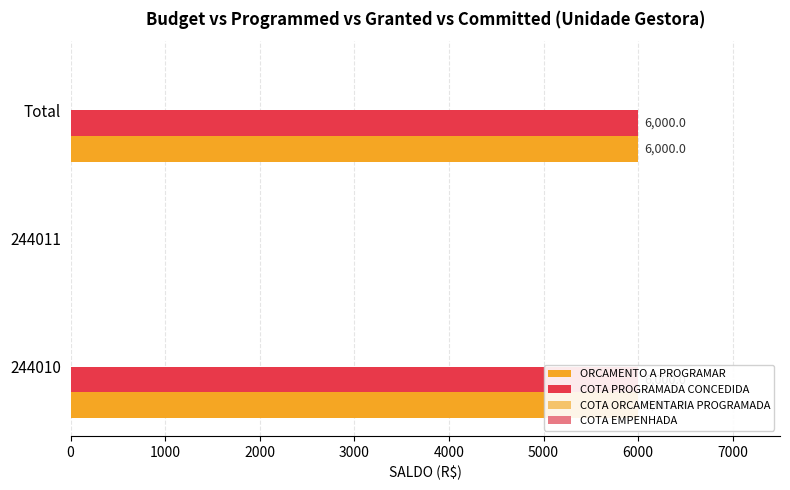

Count the number of categories in the chart.

3